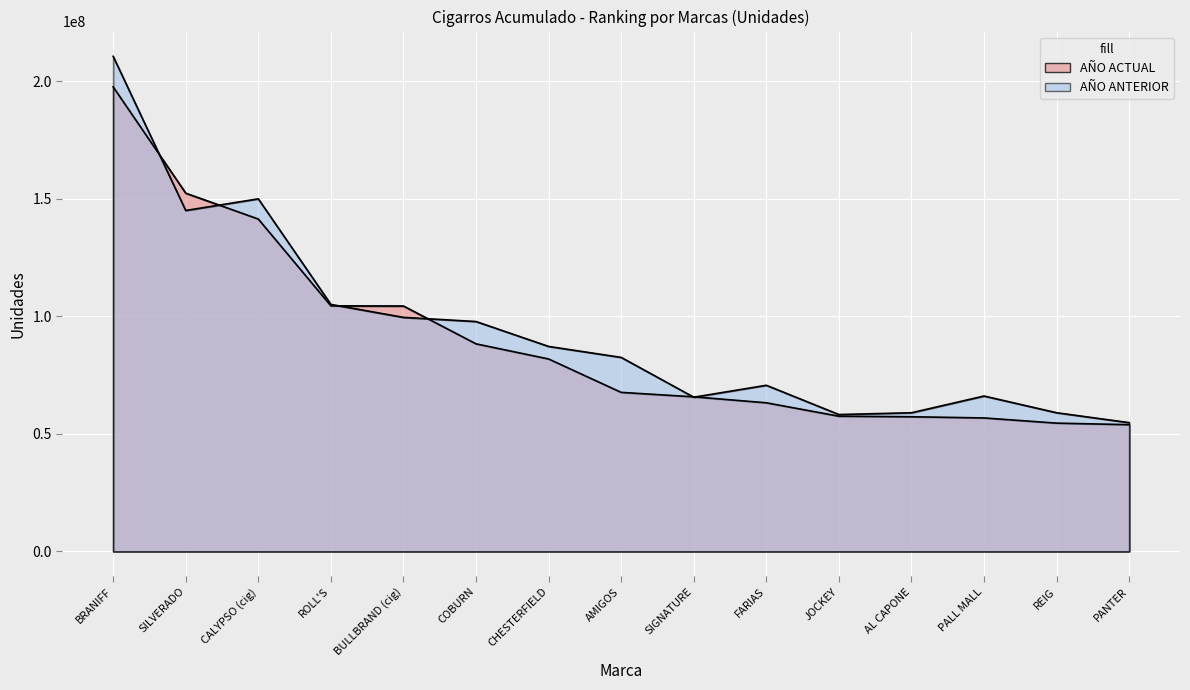

What is the difference between the AÑO ANTERIOR values at BULLBRAND (cig) and CALYPSO (cig)?

50409995